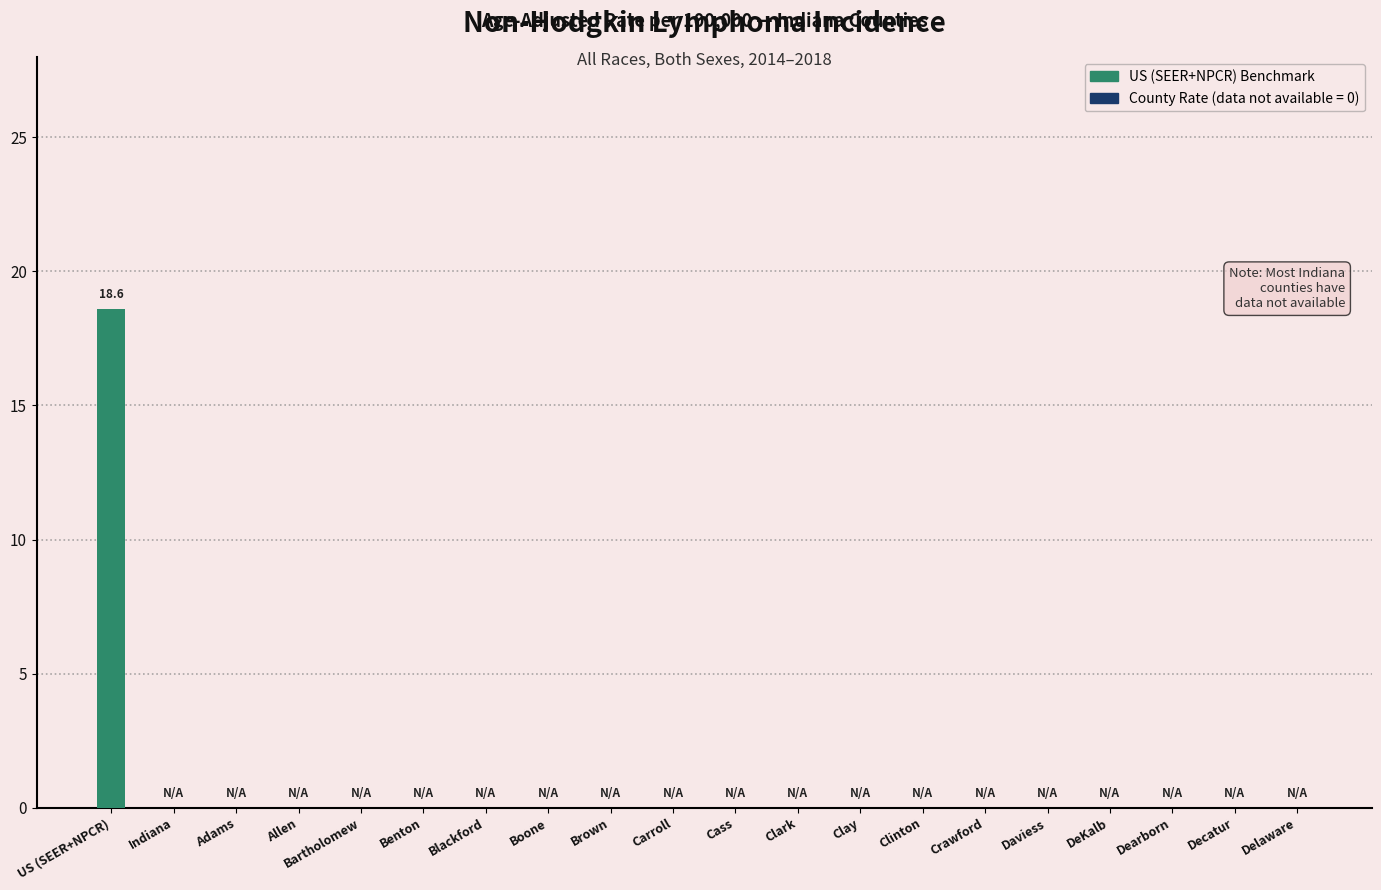

Is it true that the value at Carroll is -5.9?

False